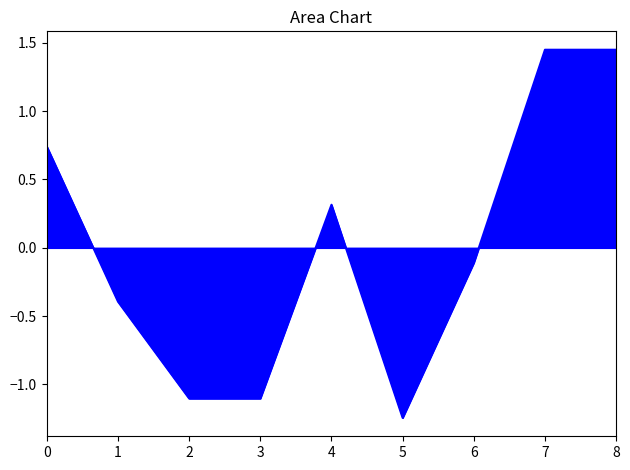

At which category does the data reach its first local peak?

4